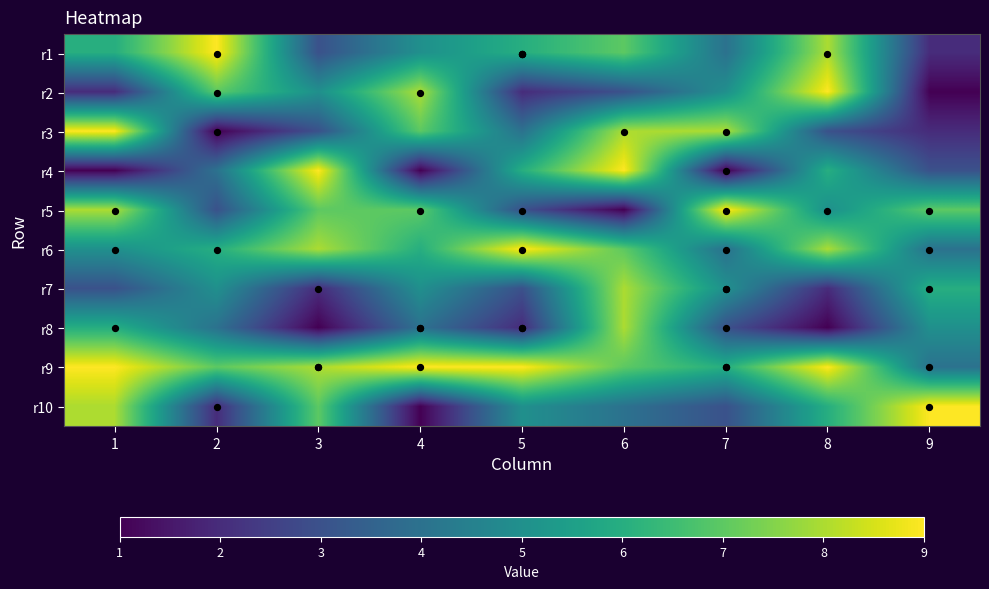

Reading left to right, what are all the values shown in this chart?

1: 6	2	9	1	8	5	3	6	9	8
2: 9	7	1	4	3	6	5	4	7	2
3: 3	5	3	9	7	8	2	1	8	7
4: 5	8	7	1	7	6	5	4	9	1
5: 6	2	4	6	3	9	3	2	9	5
6: 7	3	8	9	1	7	8	8	7	4
7: 4	5	8	1	9	4	5	3	6	3
8: 8	9	3	6	5	8	2	1	9	6
9: 2	1	2	3	7	4	6	5	4	9